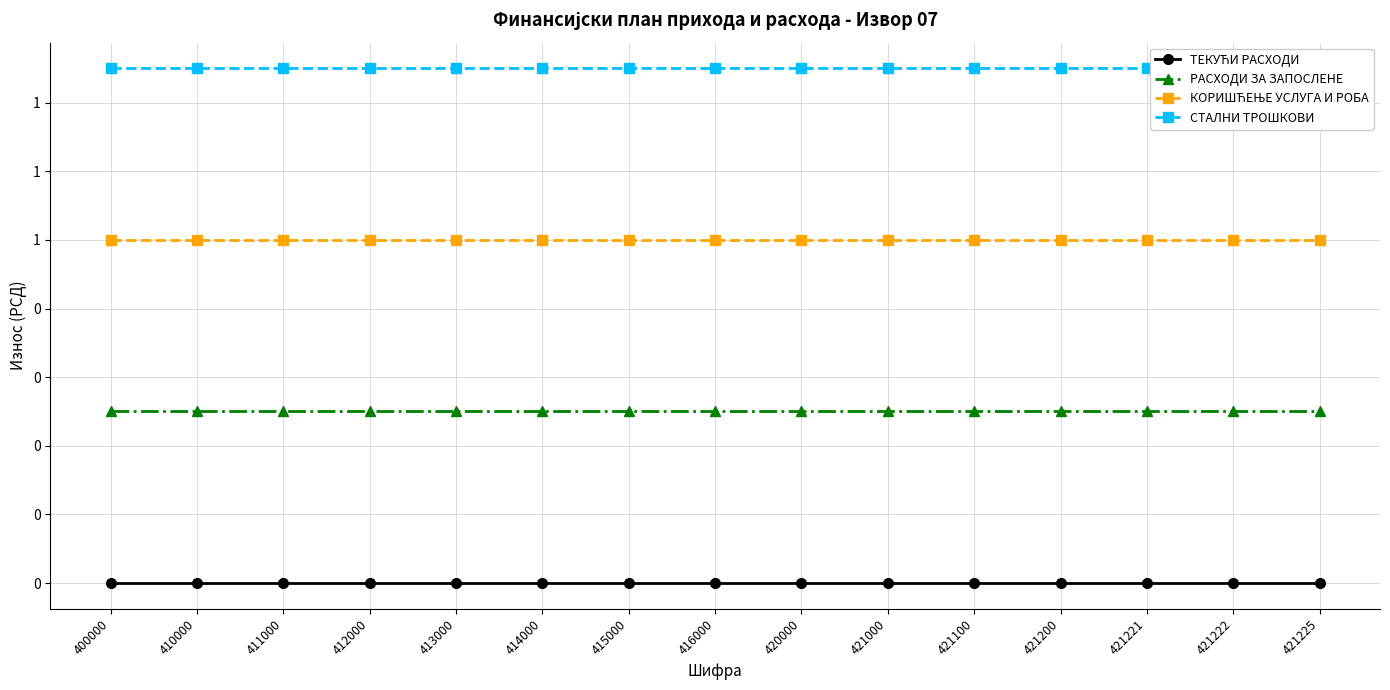

List the series in order of their peak value, highest first.

СТАЛНИ ТРОШКОВИ, КОРИШЋЕЊЕ УСЛУГА И РОБА, РАСХОДИ ЗА ЗАПОСЛЕНЕ, ТЕКУЋИ РАСХОДИ